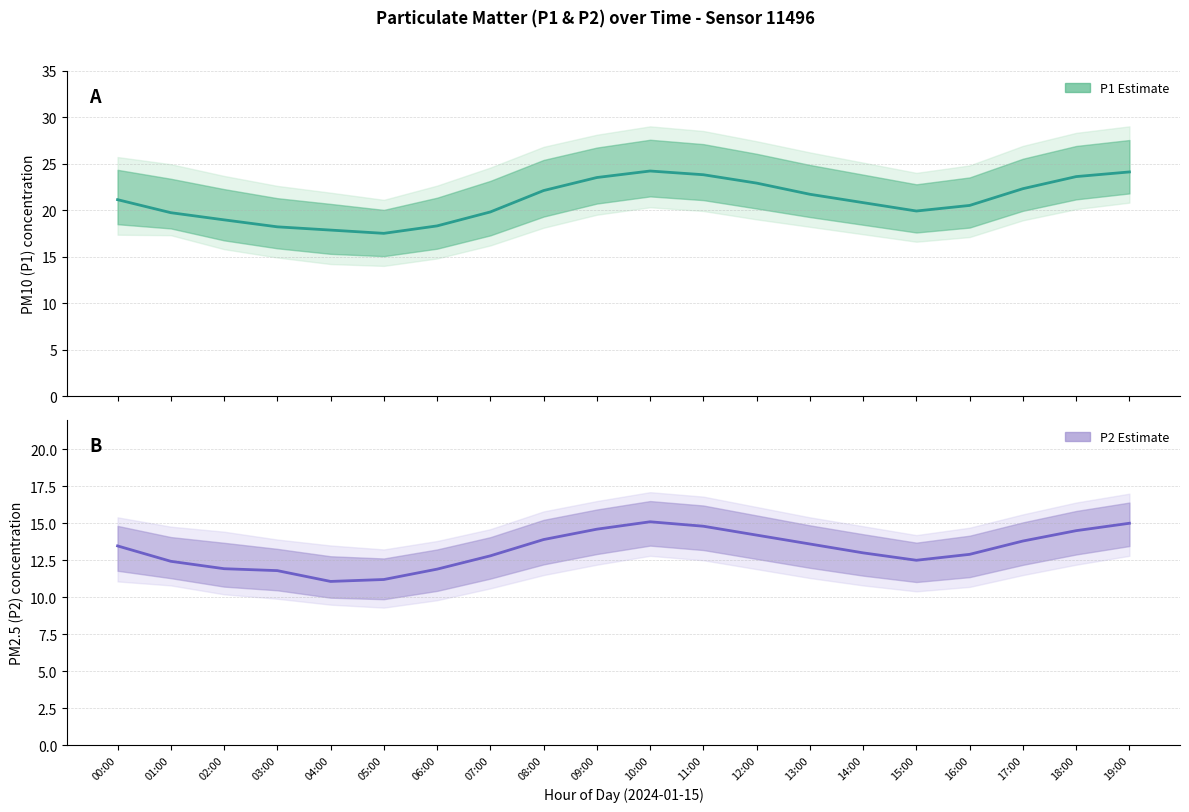

Is this an area chart (filled region under the line)?

No